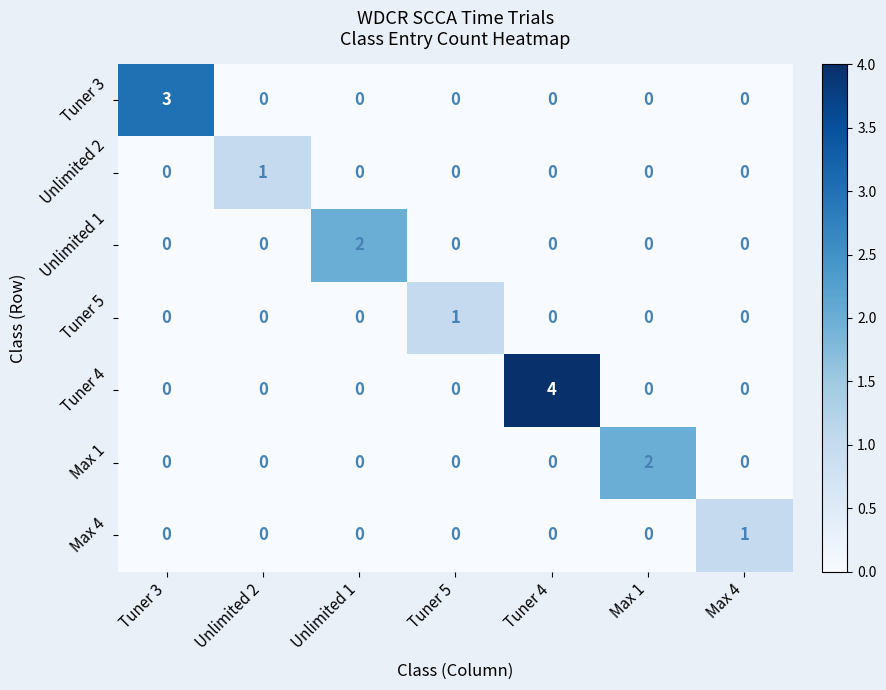

True or false: Max 4 has a value of 2 at Max 4.

False